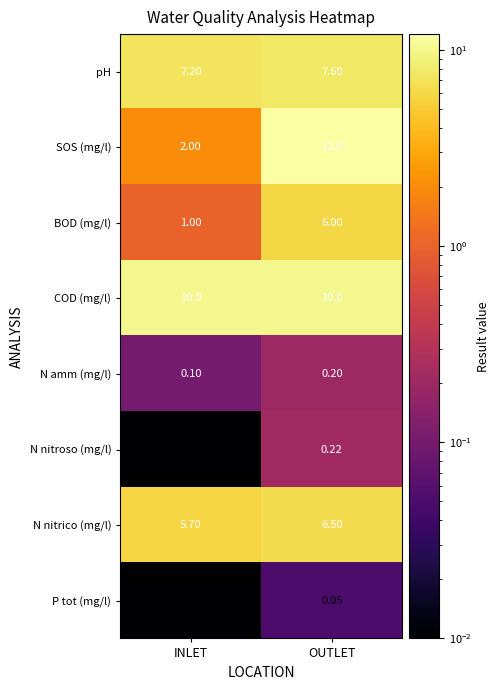

List the series in order of their peak value, lowest first.

P tot (mg/l), N amm (mg/l), N nitroso (mg/l), BOD (mg/l), N nitrico (mg/l), pH, COD (mg/l), SOS (mg/l)